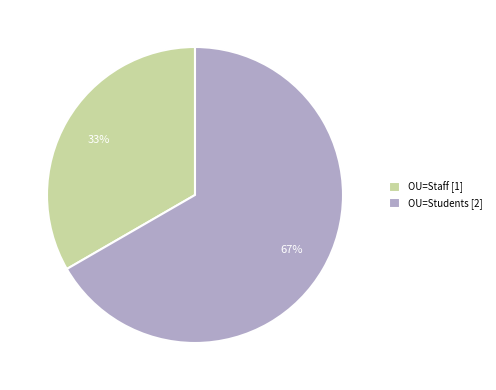

Count the number of slices in the pie.

2